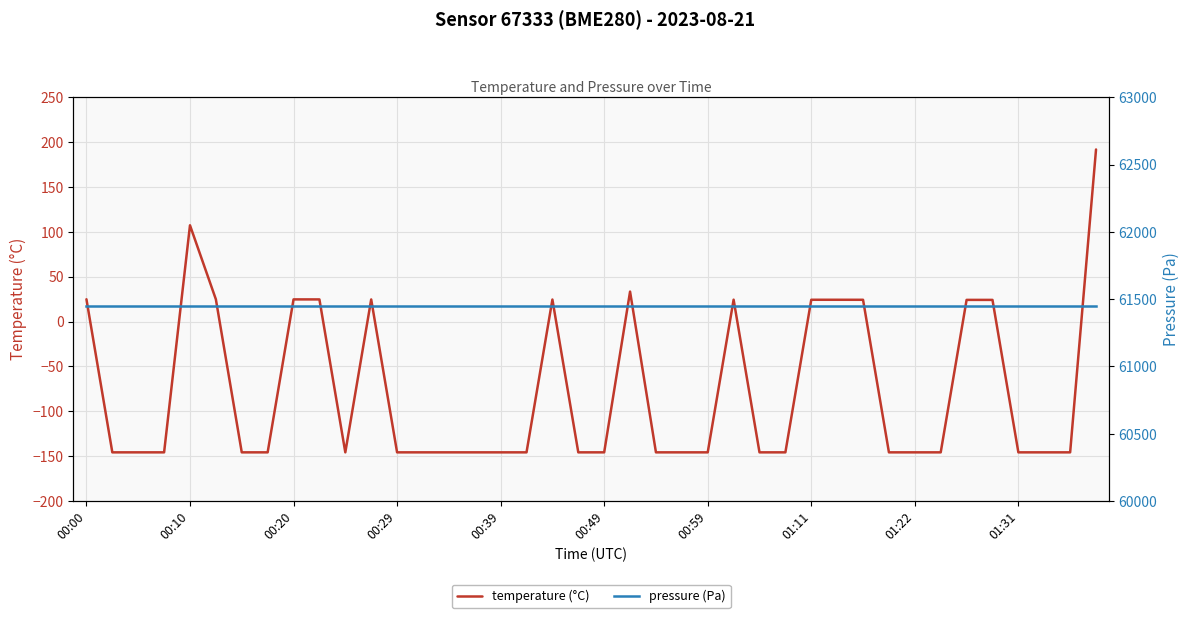

What is the sum of all temperature (°C) values?

-3014.2